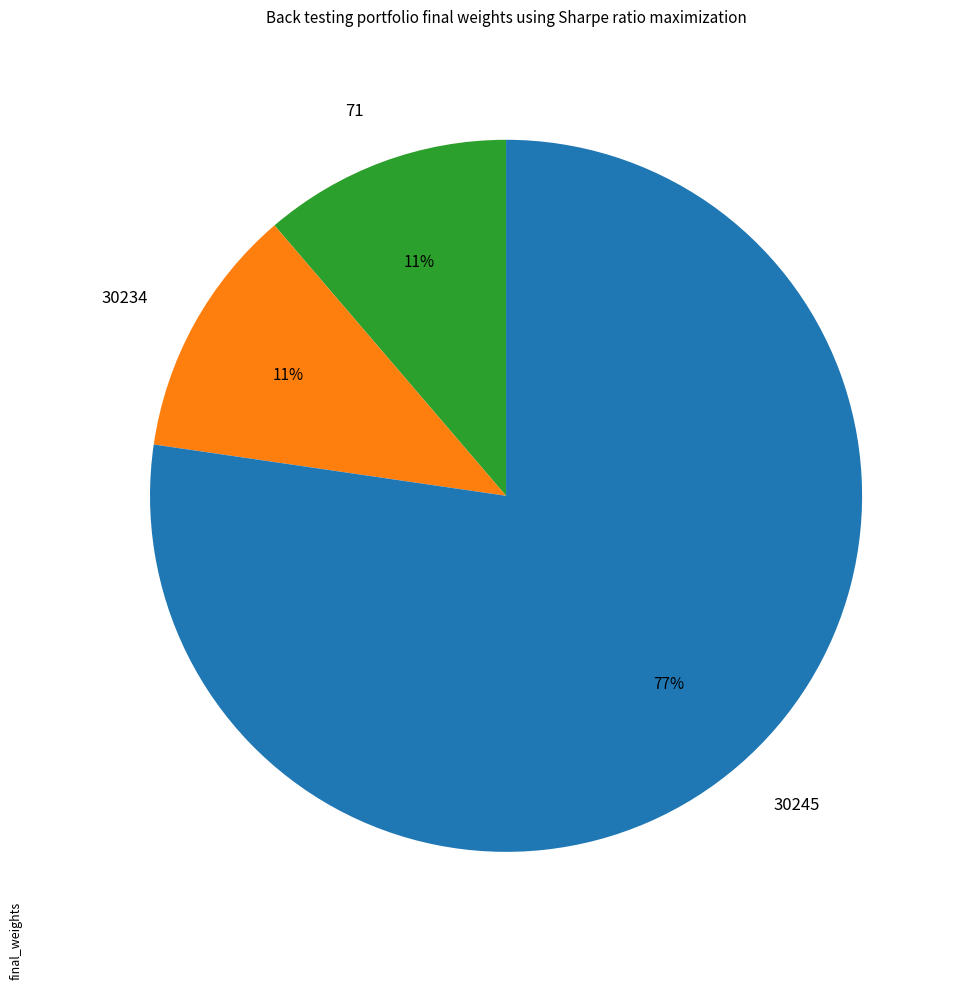

Which category has the biggest portion of the pie?

30245